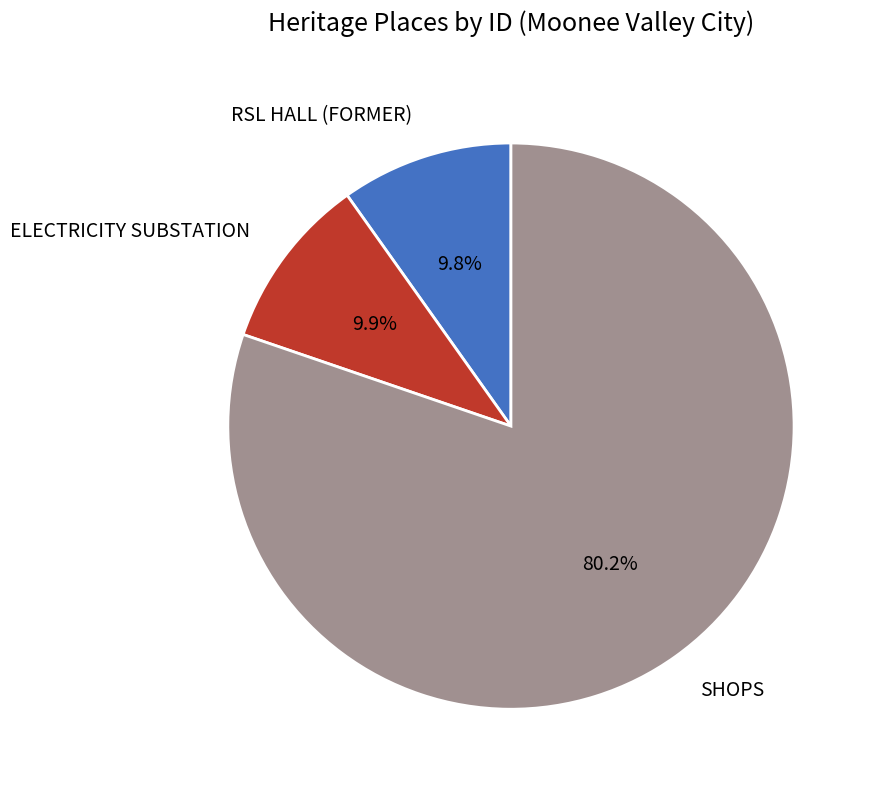

How many slices are in this pie chart?

3